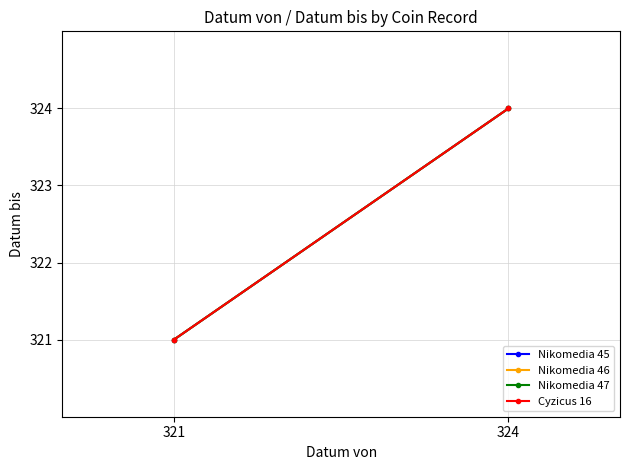

True or false: Cyzicus 16 has a value of 321 at 321.

True